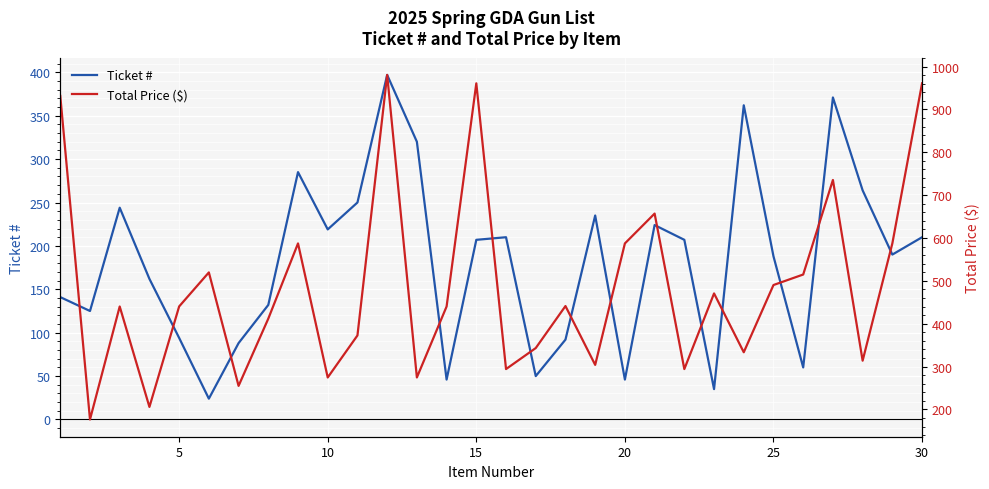

True or false: Ticket # has a value of 91.4 at 25.

False